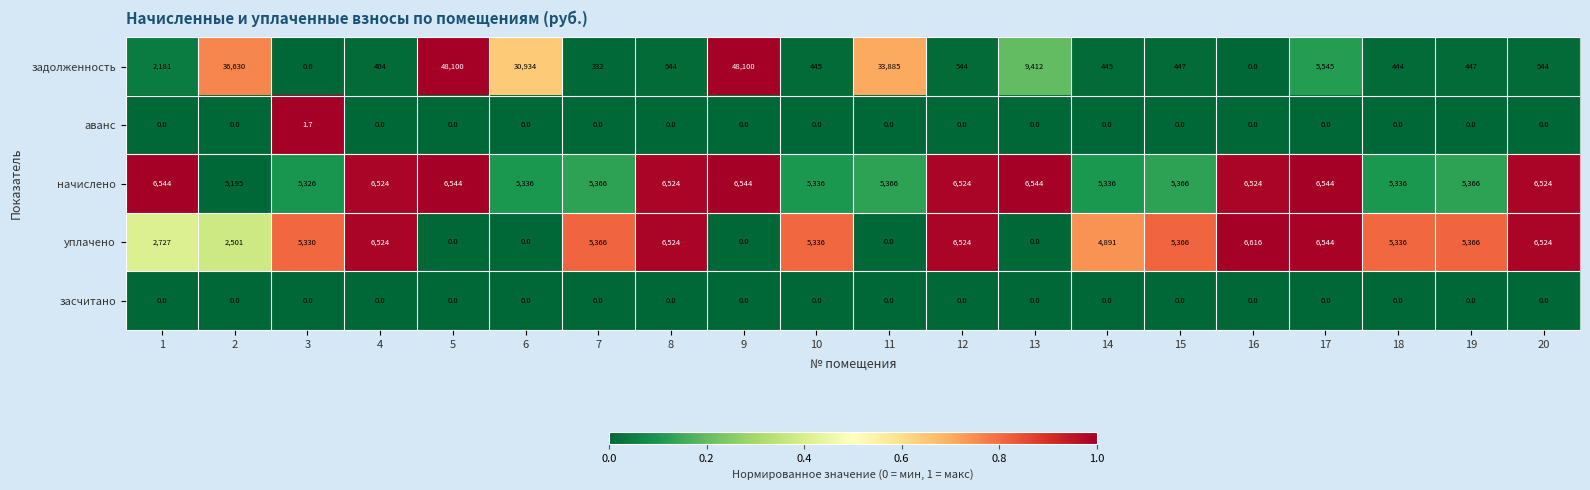

What is the spread (max minus min) of values at 10?

5336.0